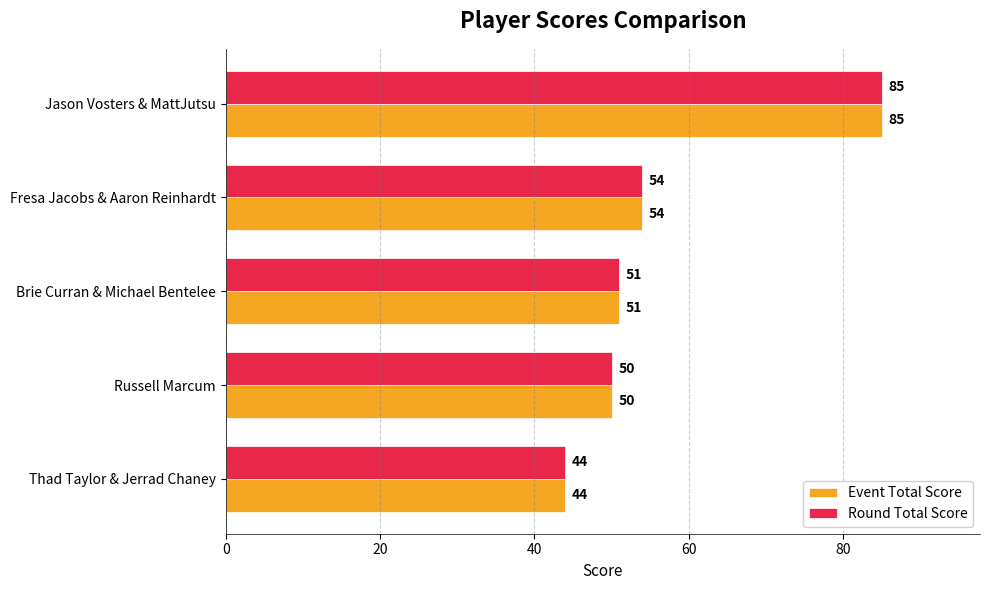

Rank the categories by Round Total Score value from lowest to highest.

Thad Taylor & Jerrad Chaney, Russell Marcum, Brie Curran & Michael Bentelee, Fresa Jacobs & Aaron Reinhardt, Jason Vosters & MattJutsu